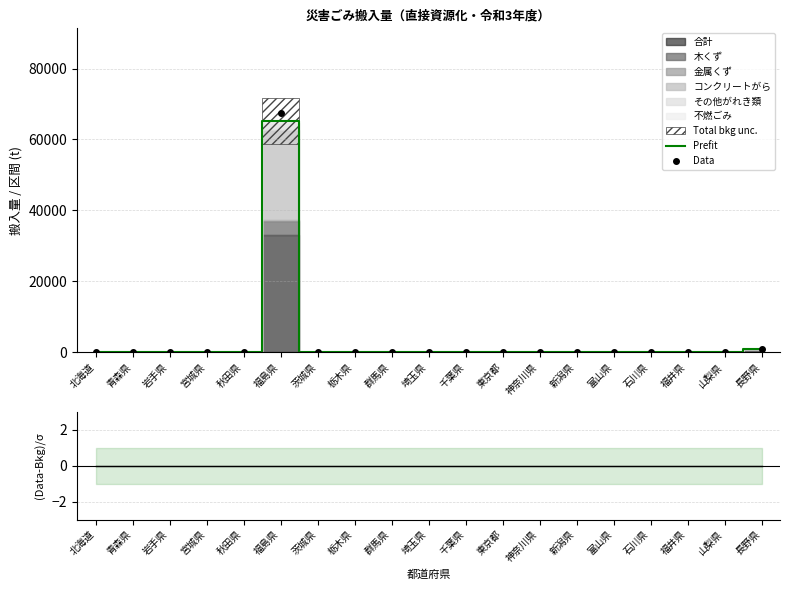

The Data series shows 166.8 at 新潟県. True or false?

True